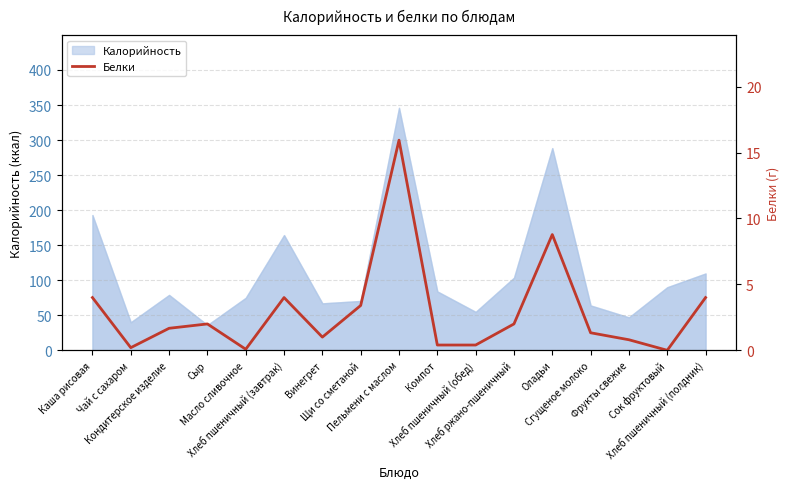

What is the lowest value of the Калорийность series?

36.0